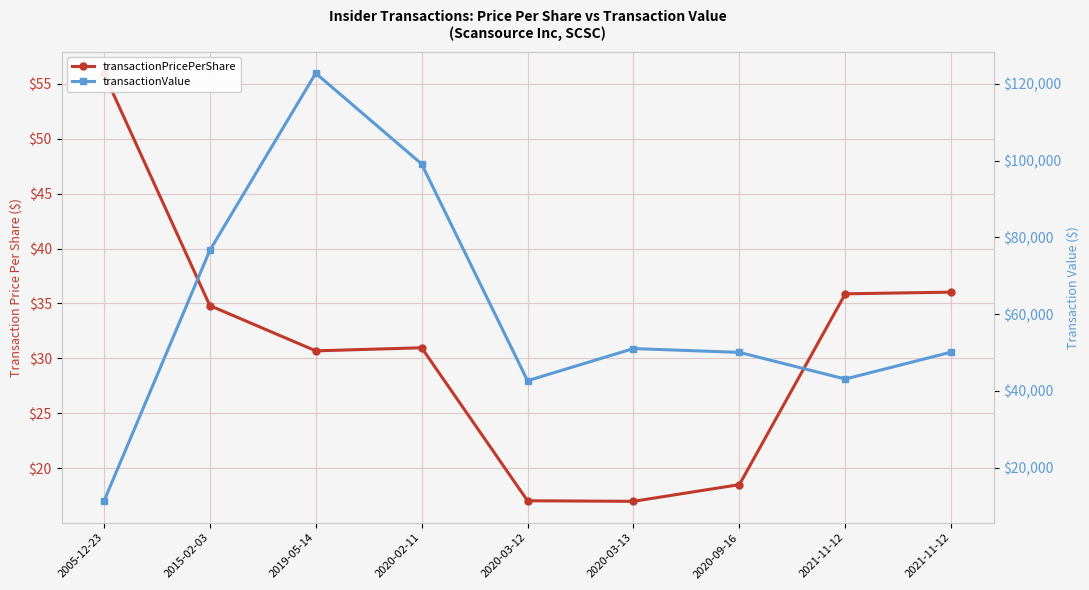

The transactionPricePerShare series shows 36.0 at 2021-11-12. True or false?

True